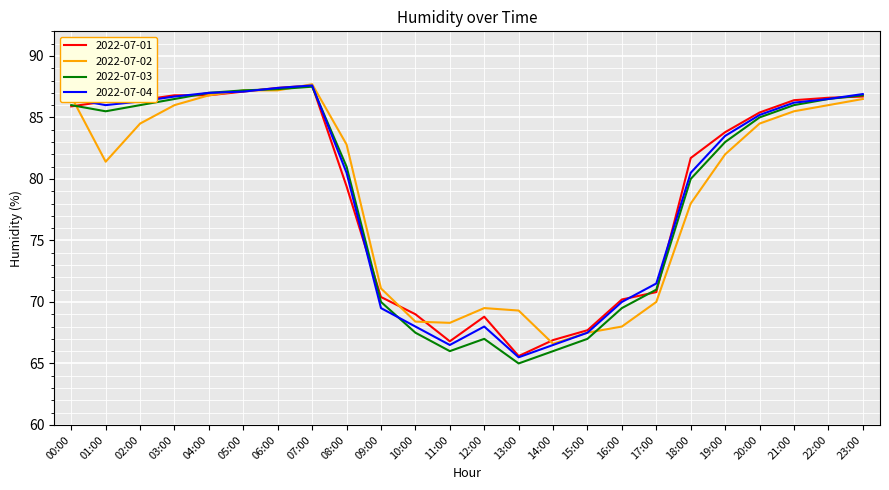

Which category has the lowest value across all series?

13:00